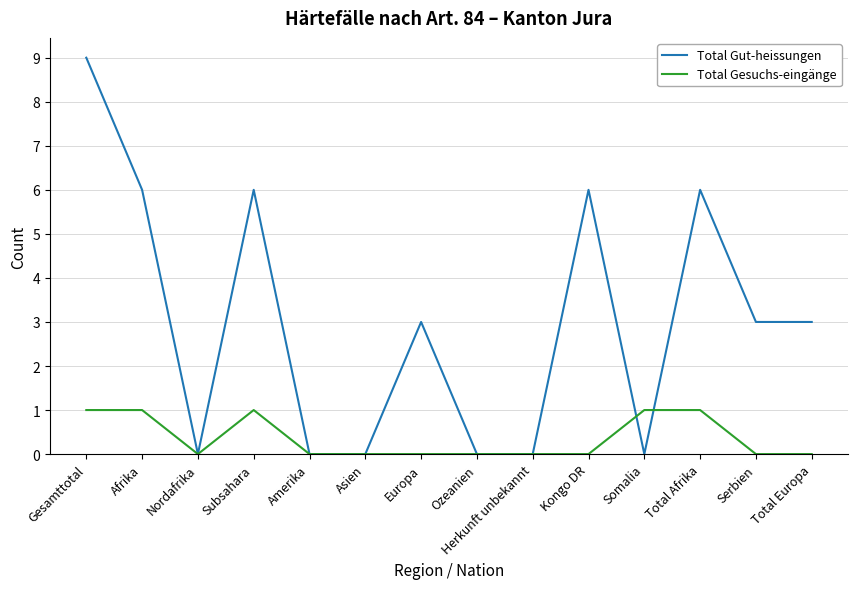

The value of Total Gut-heissungen at Afrika is 6. True or false?

True